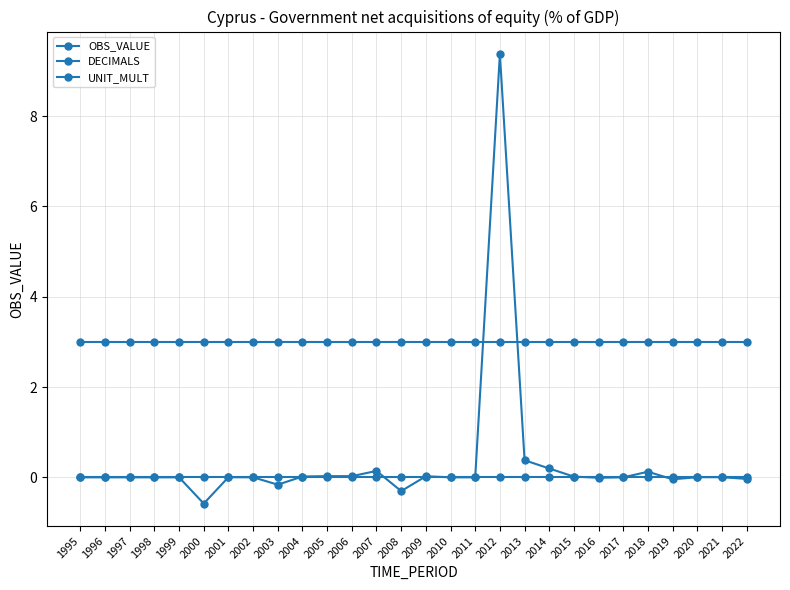

True or false: DECIMALS has more than 0 points higher than both neighbors.

False